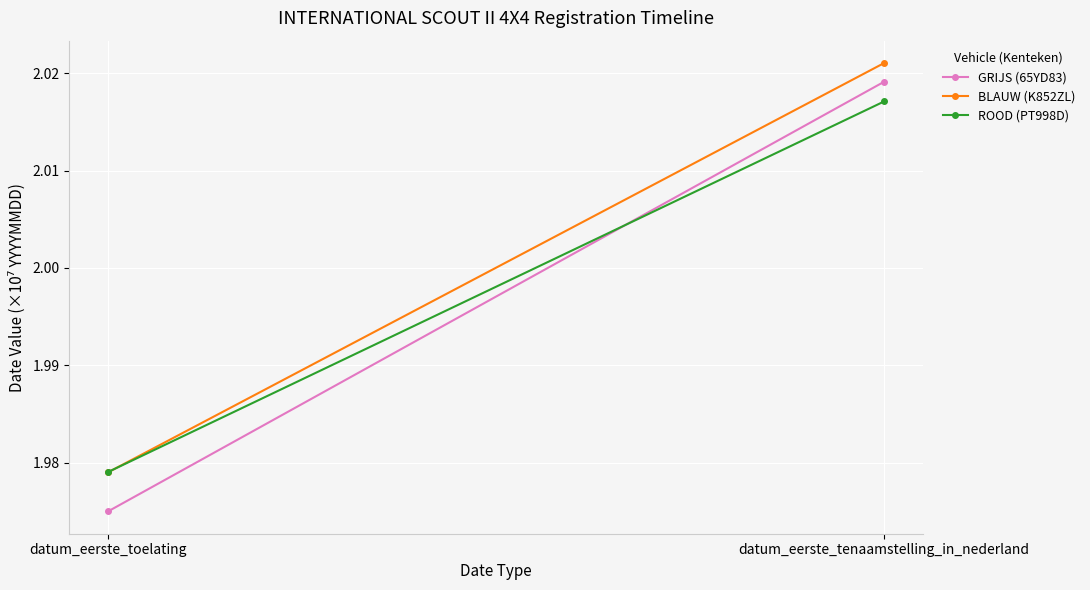

Which category has the highest value across all series?

datum_eerste_tenaamstelling_in_nederland